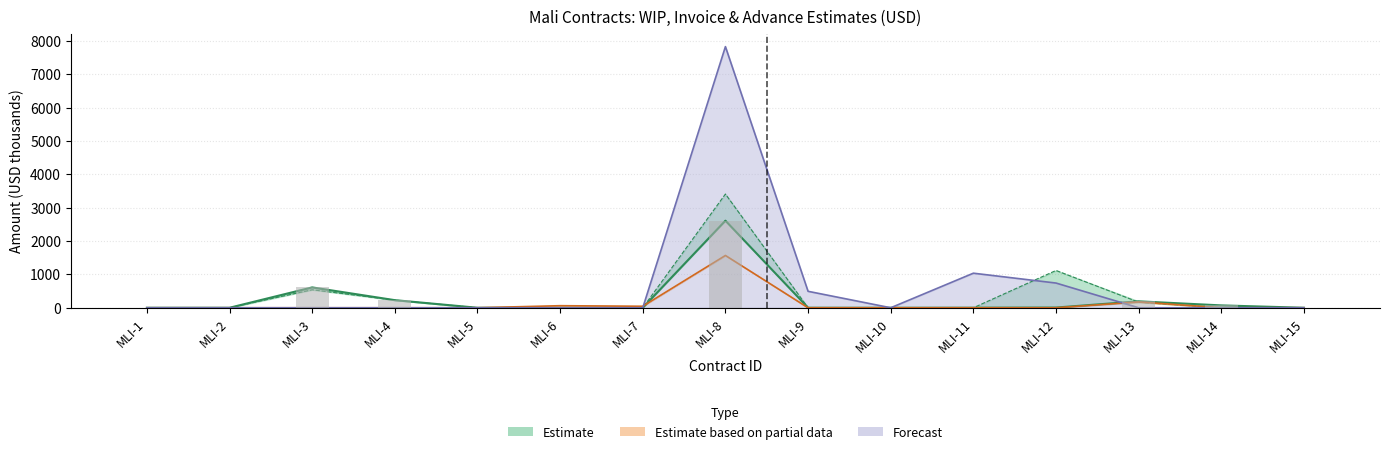

Does the chart contain stacked bars?

No